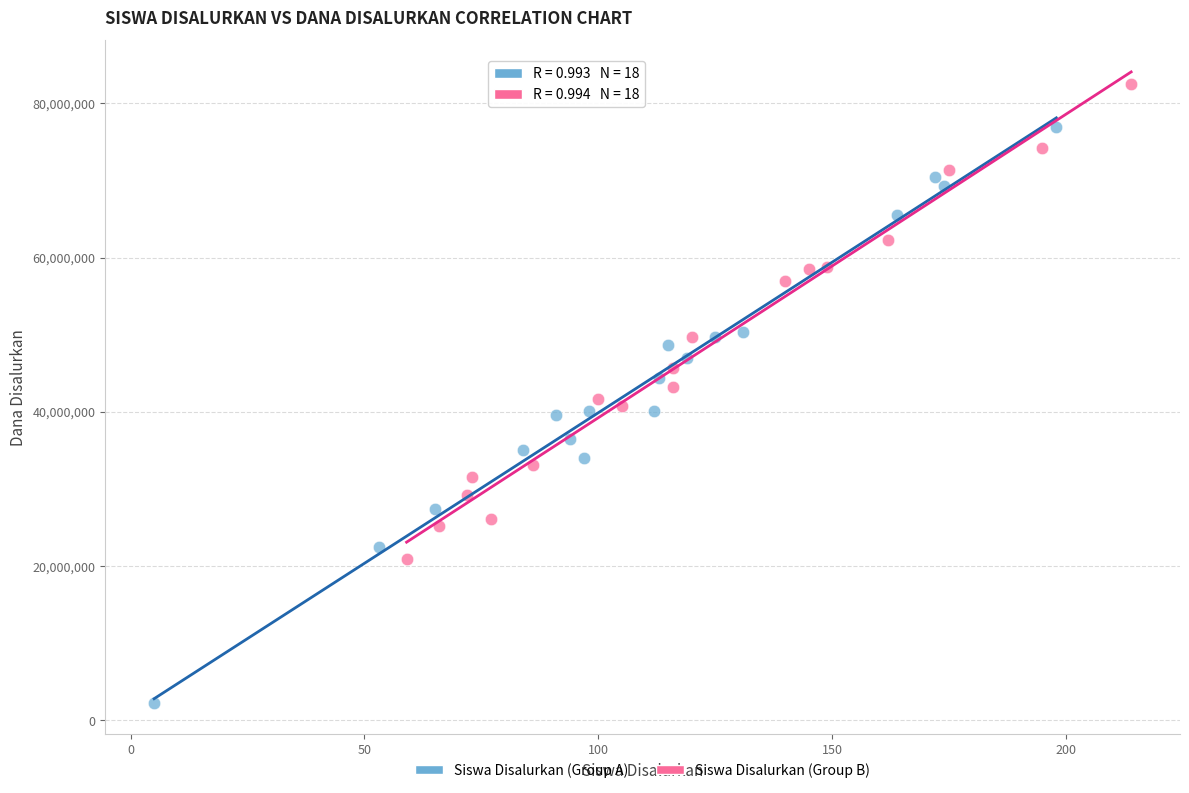

Which series reaches the maximum Y coordinate?

Siswa Disalurkan (Group B)